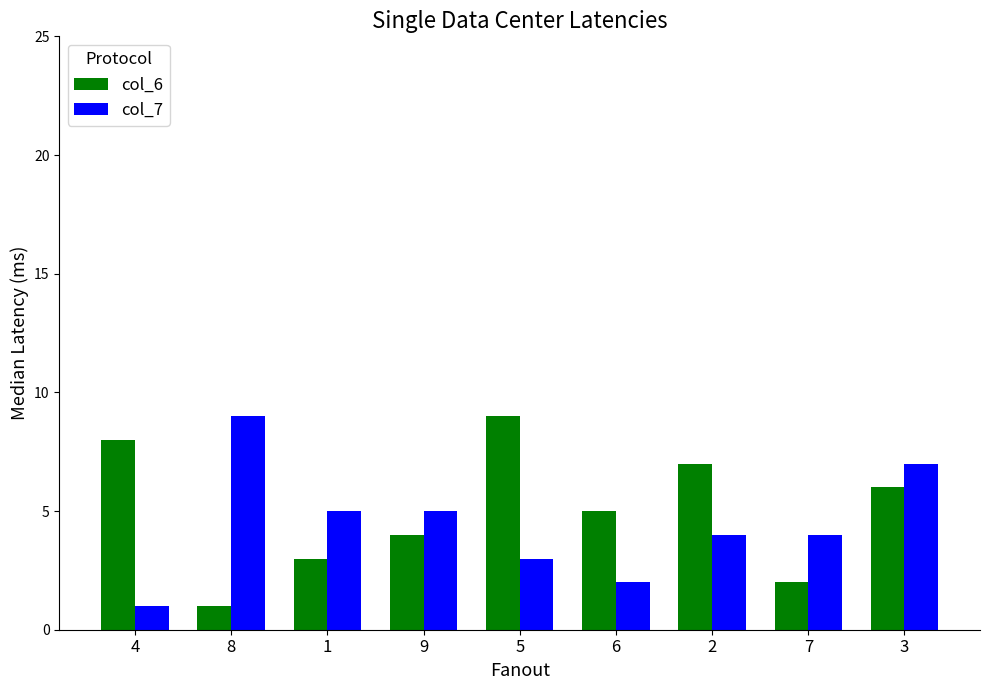

True or false: col_6 has a value of 6 at 3.

True